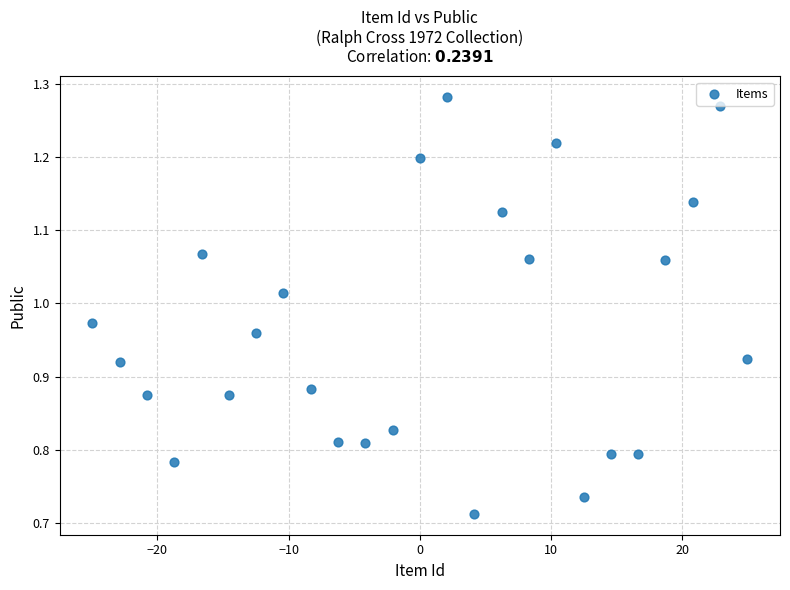

What is the range of X values (max minus min)?

49.9